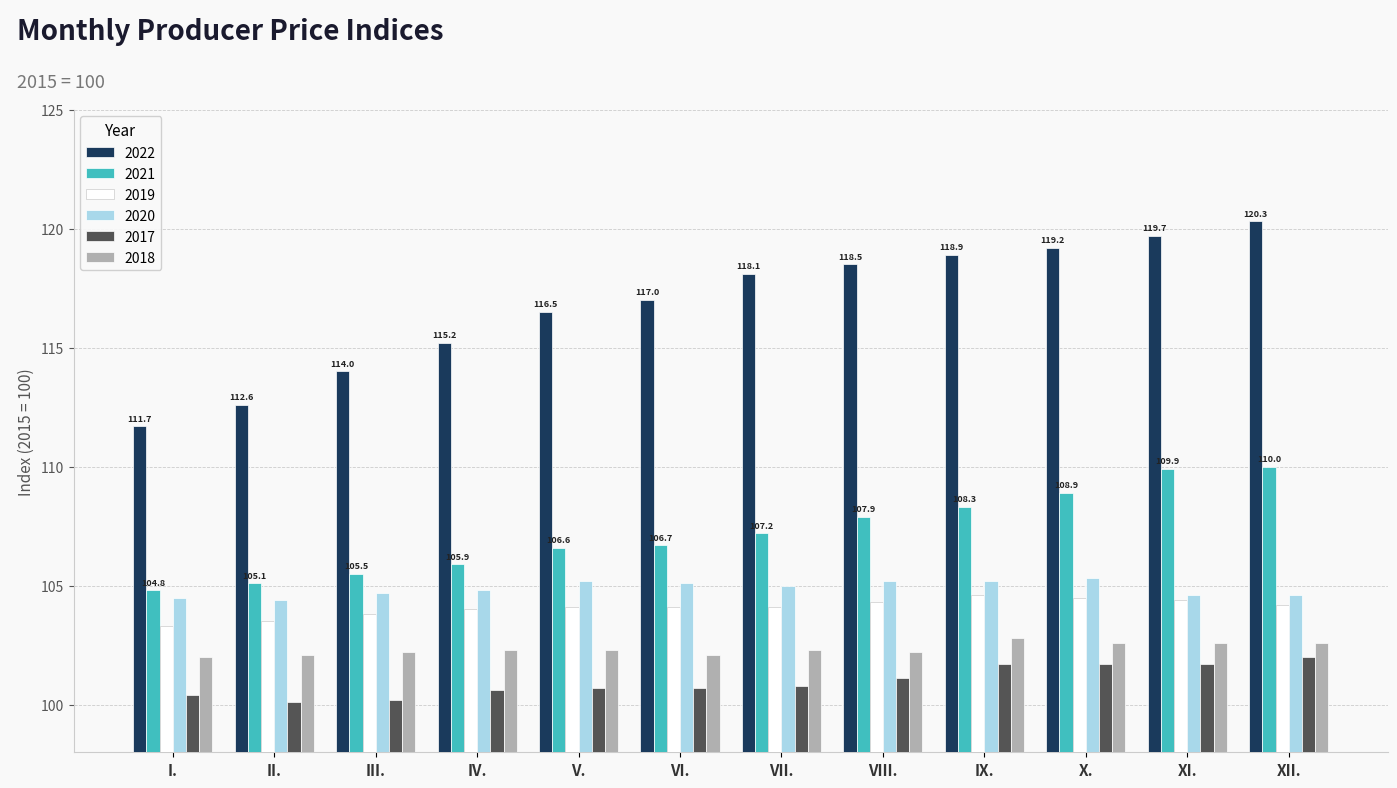

Is the value of 2021 at VI. greater than the value of 2018 at I.?

Yes